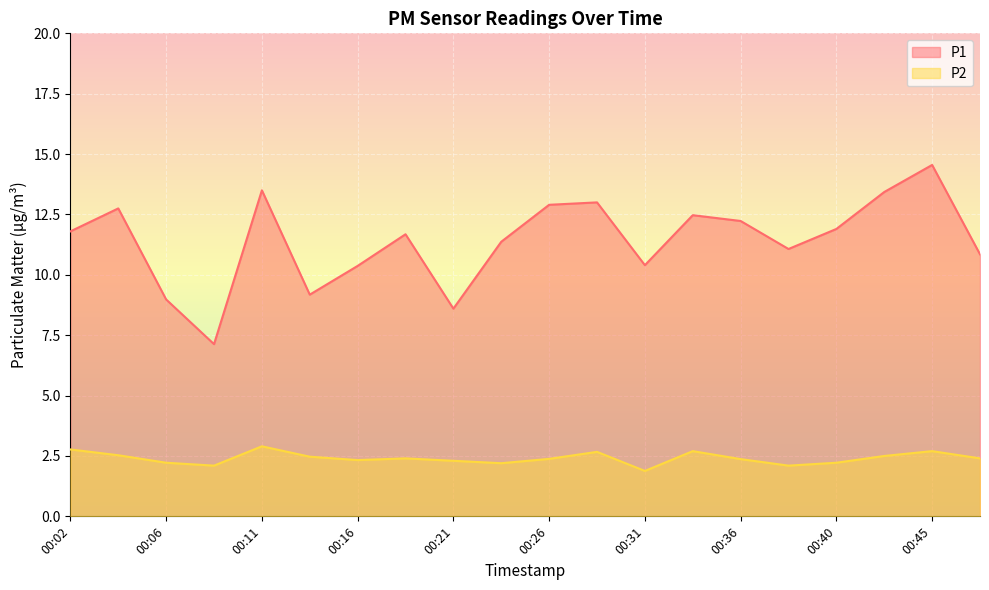

True or false: P2 and P1 intersect in this chart.

False